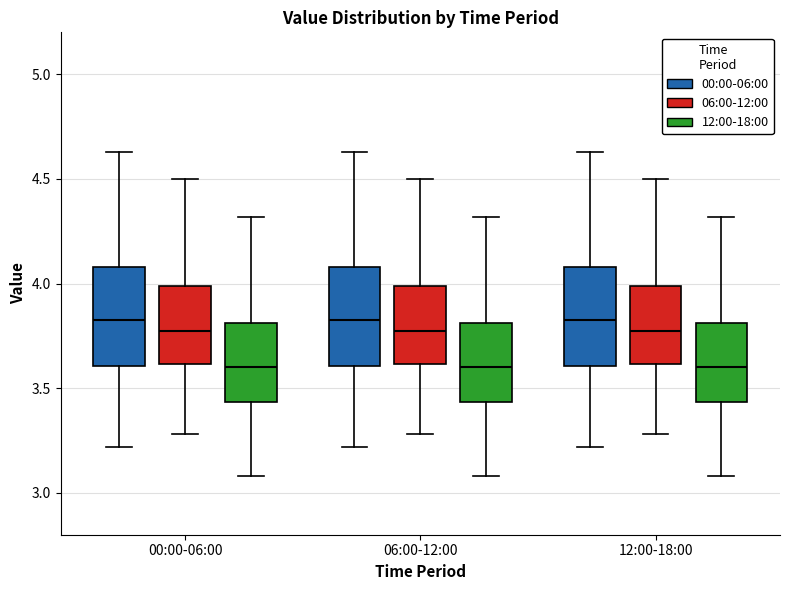

Reading left to right, read every box against the y-axis: the position of its median line, the range the box covers, and the ends of its whiskers. The values are not printed on the chart, so give them approximately, as read against the axis.

00:00-06:00 (00:00-06:00): median 3.85, box 3.60 to 4.10, whiskers 3.20 to 4.65
00:00-06:00 (06:00-12:00): median 3.80, box 3.60 to 4.00, whiskers 3.30 to 4.50
00:00-06:00 (12:00-18:00): median 3.60, box 3.45 to 3.80, whiskers 3.10 to 4.30
06:00-12:00 (00:00-06:00): median 3.85, box 3.60 to 4.10, whiskers 3.20 to 4.65
06:00-12:00 (06:00-12:00): median 3.80, box 3.60 to 4.00, whiskers 3.30 to 4.50
06:00-12:00 (12:00-18:00): median 3.60, box 3.45 to 3.80, whiskers 3.10 to 4.30
12:00-18:00 (00:00-06:00): median 3.85, box 3.60 to 4.10, whiskers 3.20 to 4.65
12:00-18:00 (06:00-12:00): median 3.80, box 3.60 to 4.00, whiskers 3.30 to 4.50
12:00-18:00 (12:00-18:00): median 3.60, box 3.45 to 3.80, whiskers 3.10 to 4.30